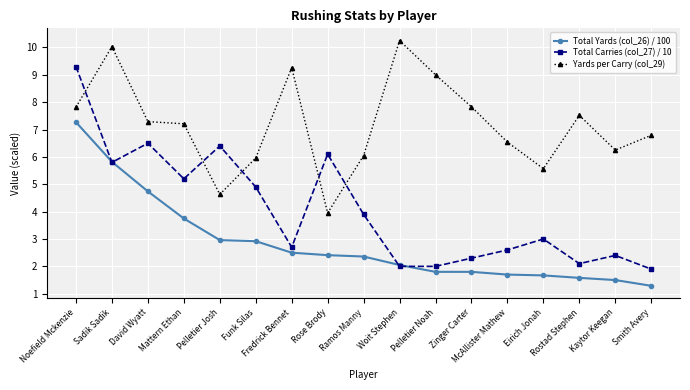

Between which two adjacent categories do Total Carries (col_27) / 10 and Total Yards (col_26) / 100 first intersect?

Noefield Mckenzie and Sadik Sadik